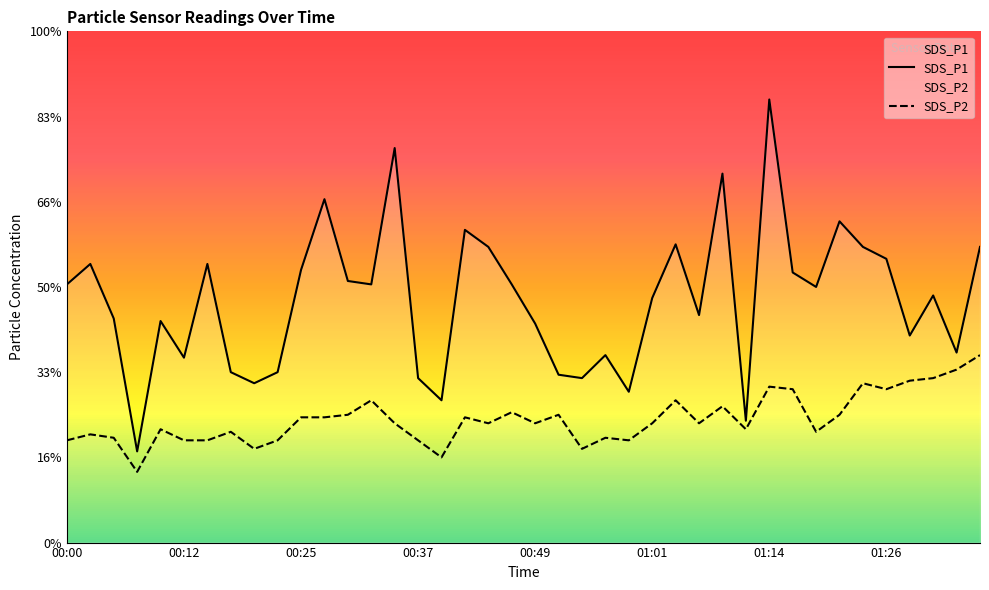

List the series in order of their peak value, lowest first.

SDS_P2, SDS_P1